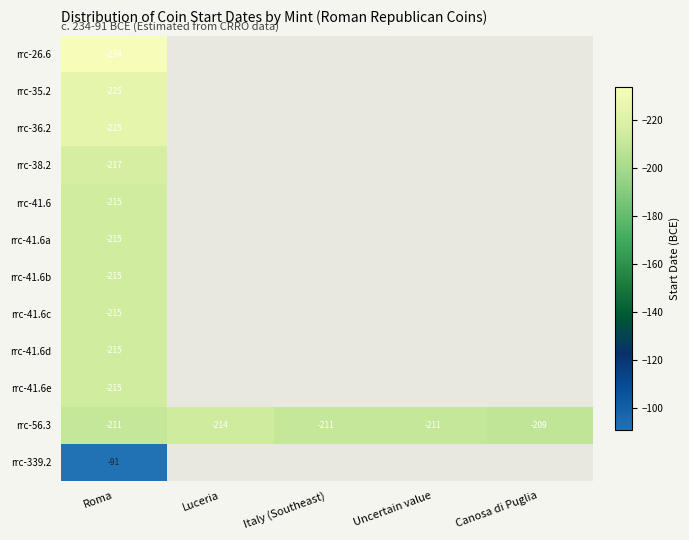

Which label corresponds to the largest value in the chart?

Luceria